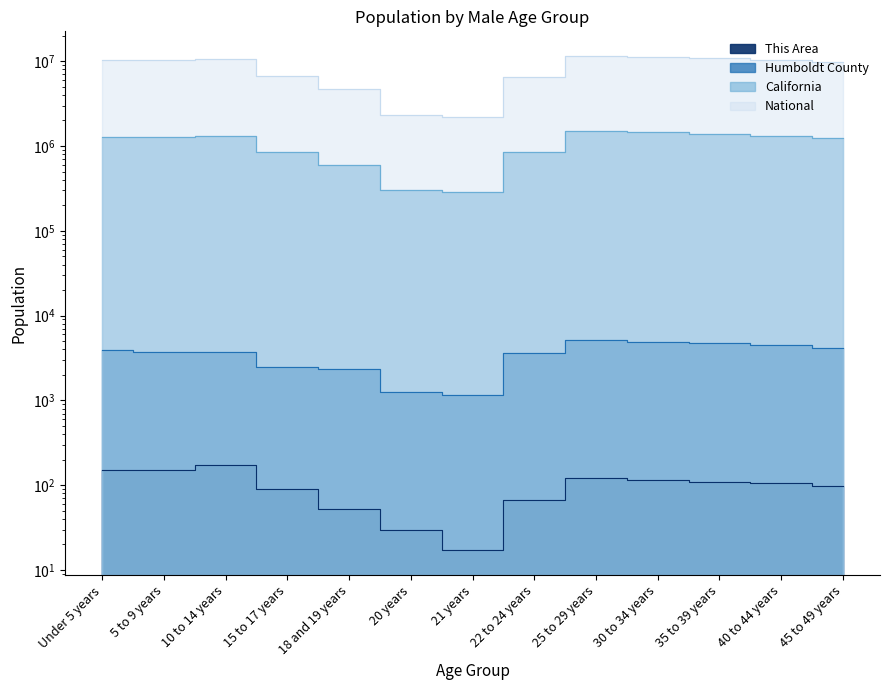

What is the difference between the highest and lowest values at 20 years?

2308289